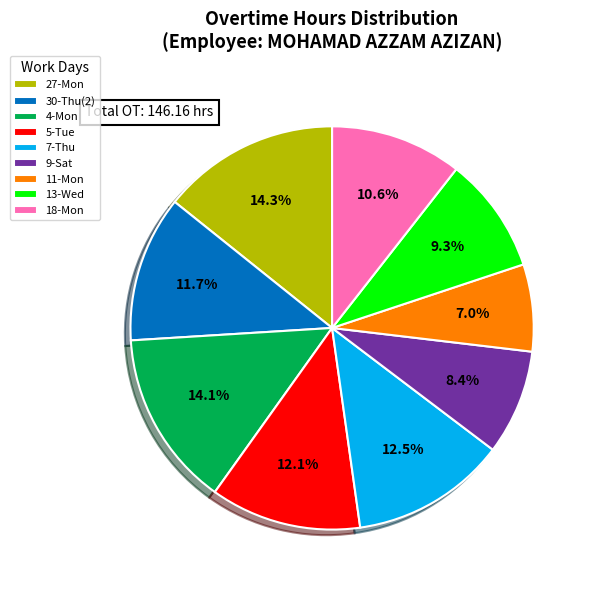

Does 18-Mon account for over 50% of the chart?

No